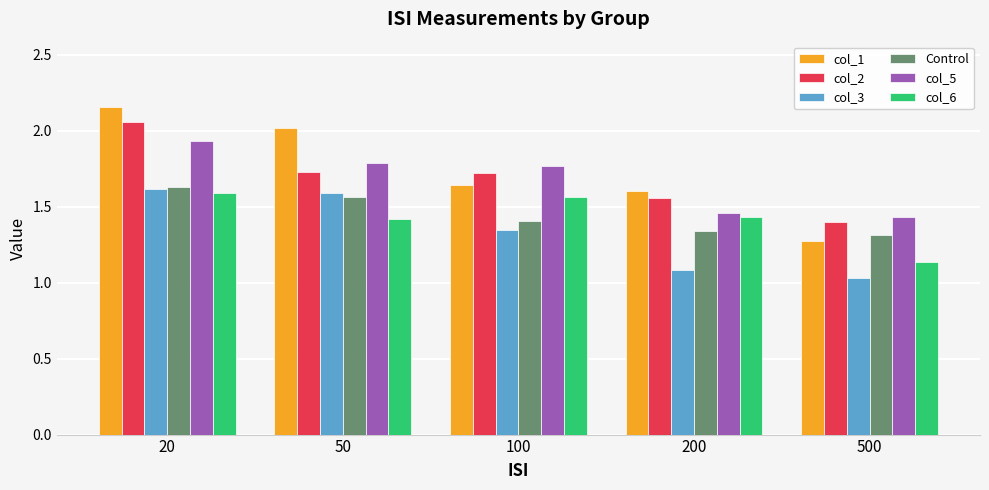

Which category has the highest value across all series?

20